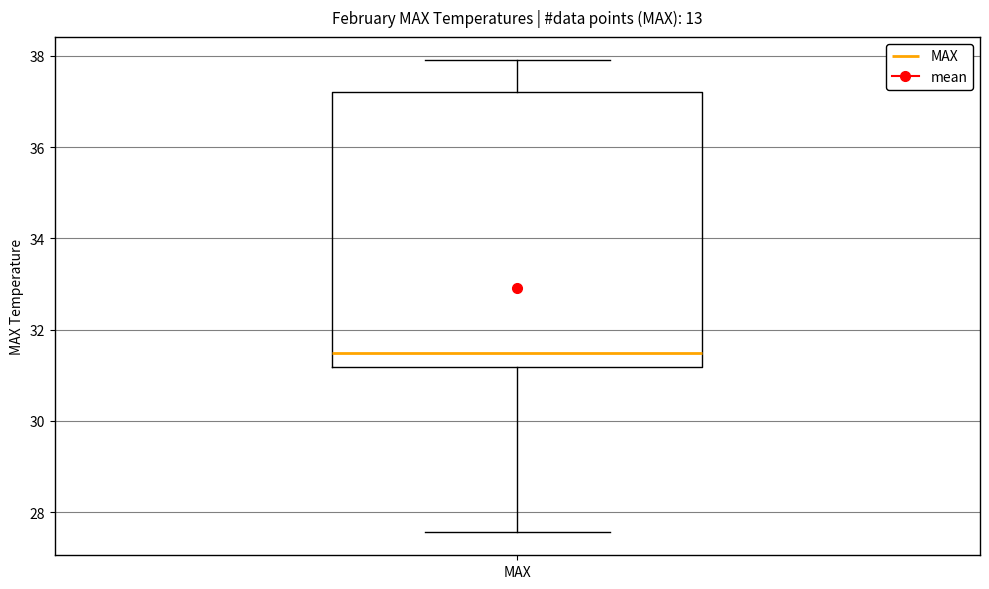

Where is the upper edge of the box for MAX on the y-axis? The values are not printed on the chart, so give them approximately, as read against the axis.

37.2